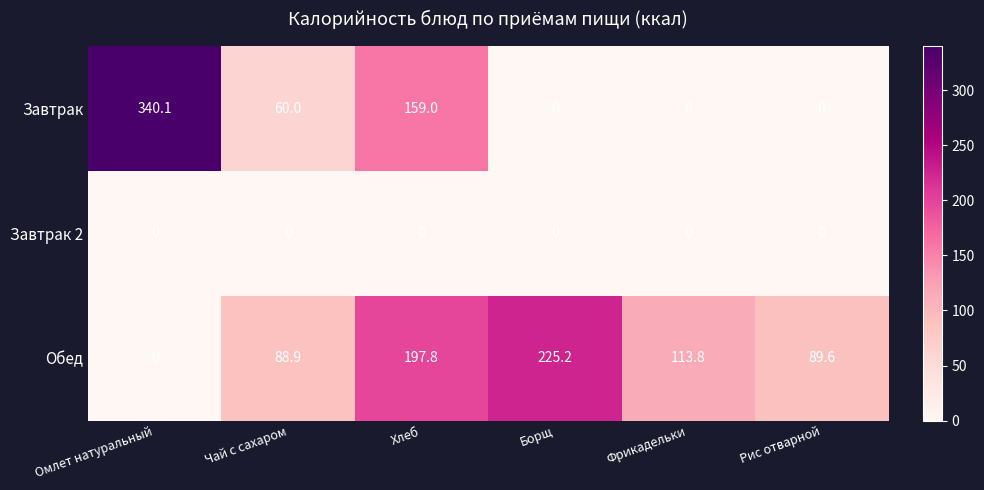

What is the greatest value displayed?

340.1